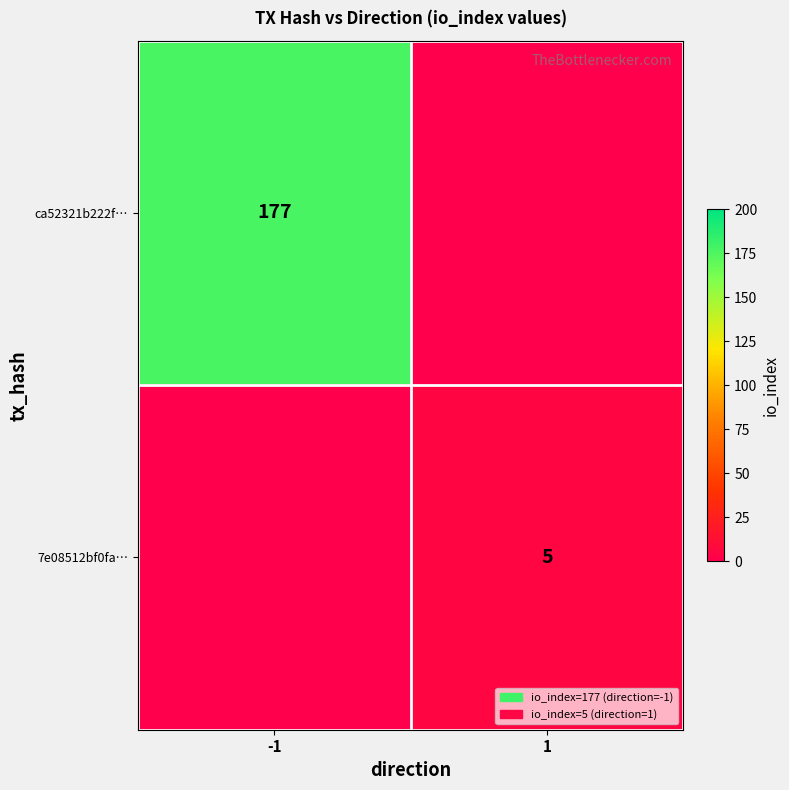

Is the value of ca52321b222f… at -1 greater than the value of 7e08512bf0fa… at 1?

Yes